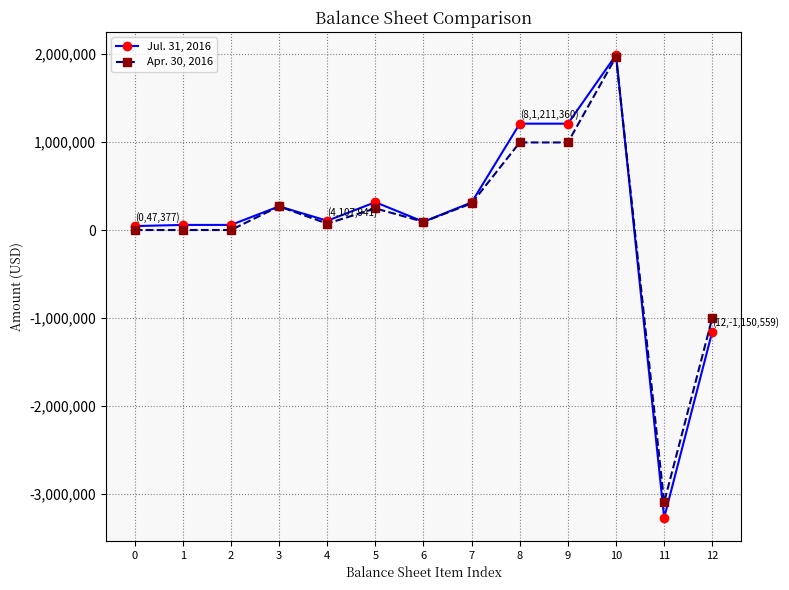

What are all the series names shown in the legend?

Jul. 31, 2016, Apr. 30, 2016